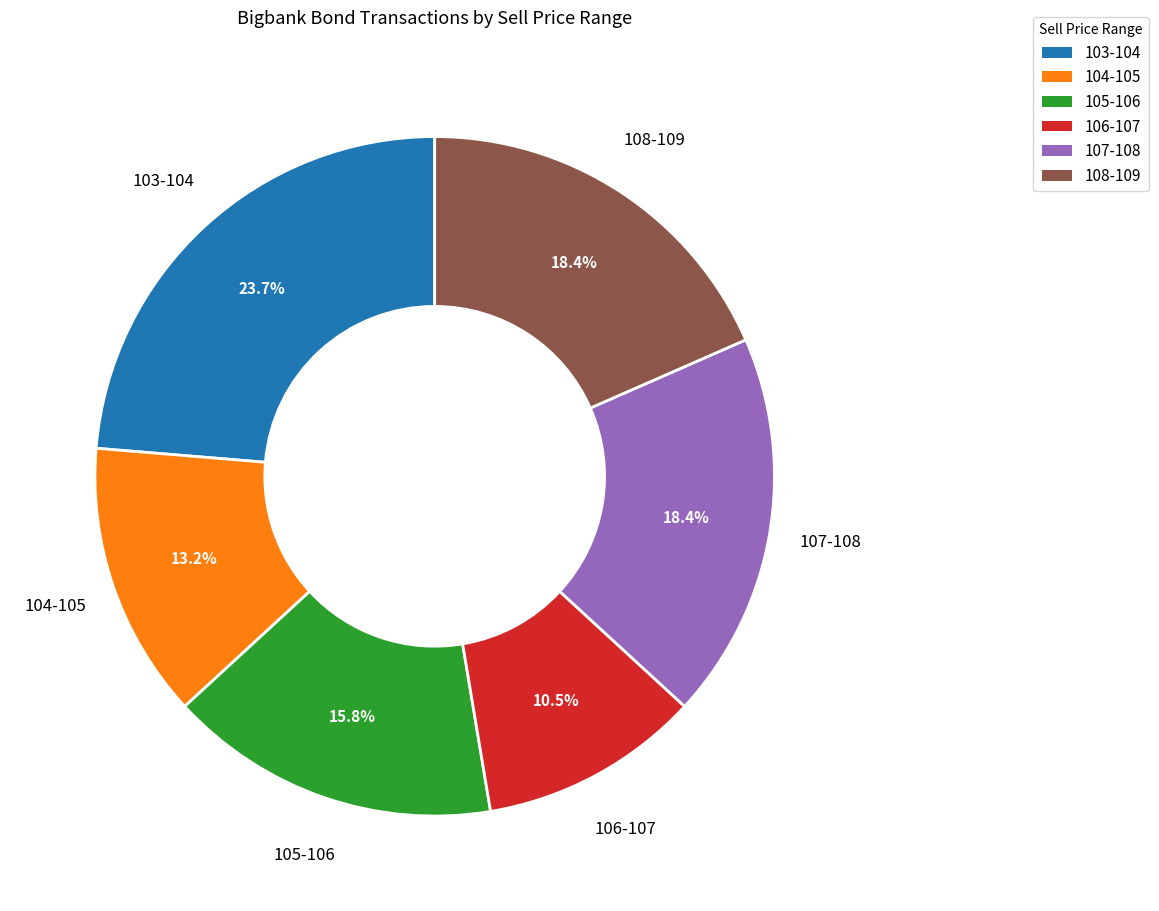

Is there a majority slice in this chart?

No